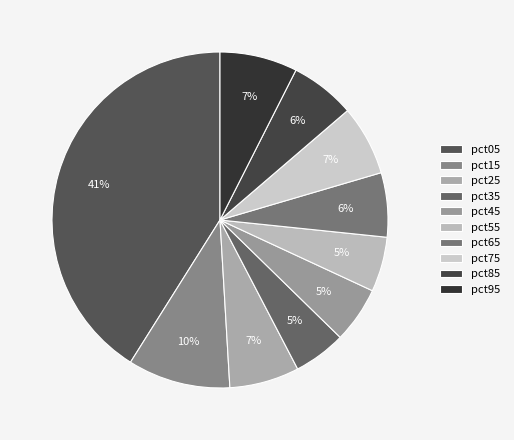

Between pct05 and pct35, which is larger?

pct05